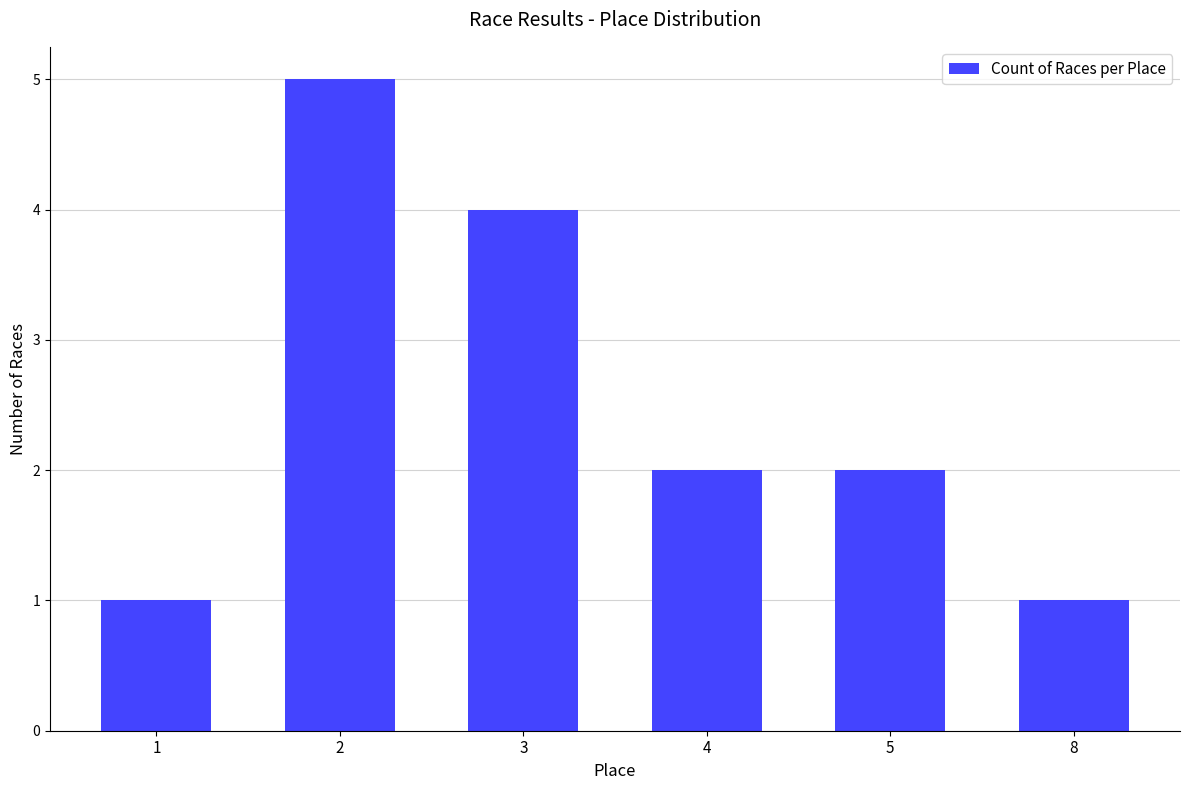

Which label corresponds to the largest value in the chart?

2